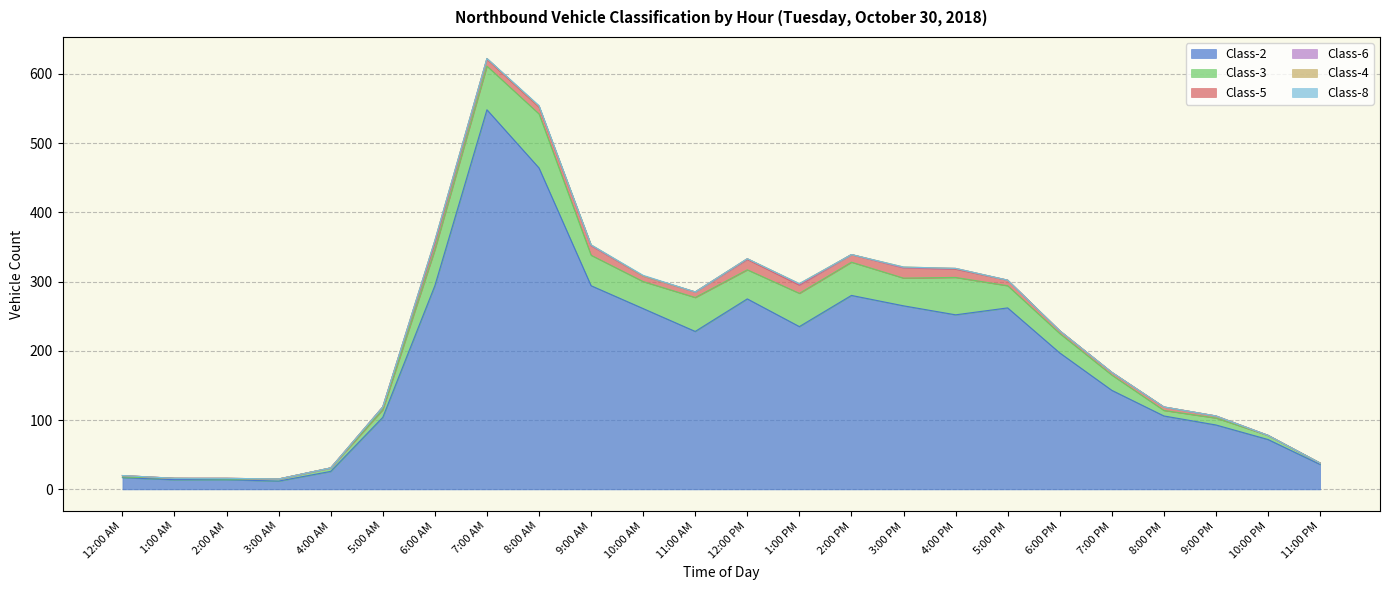

True or false: Class-6 has a value of 2 at 2:00 AM.

False